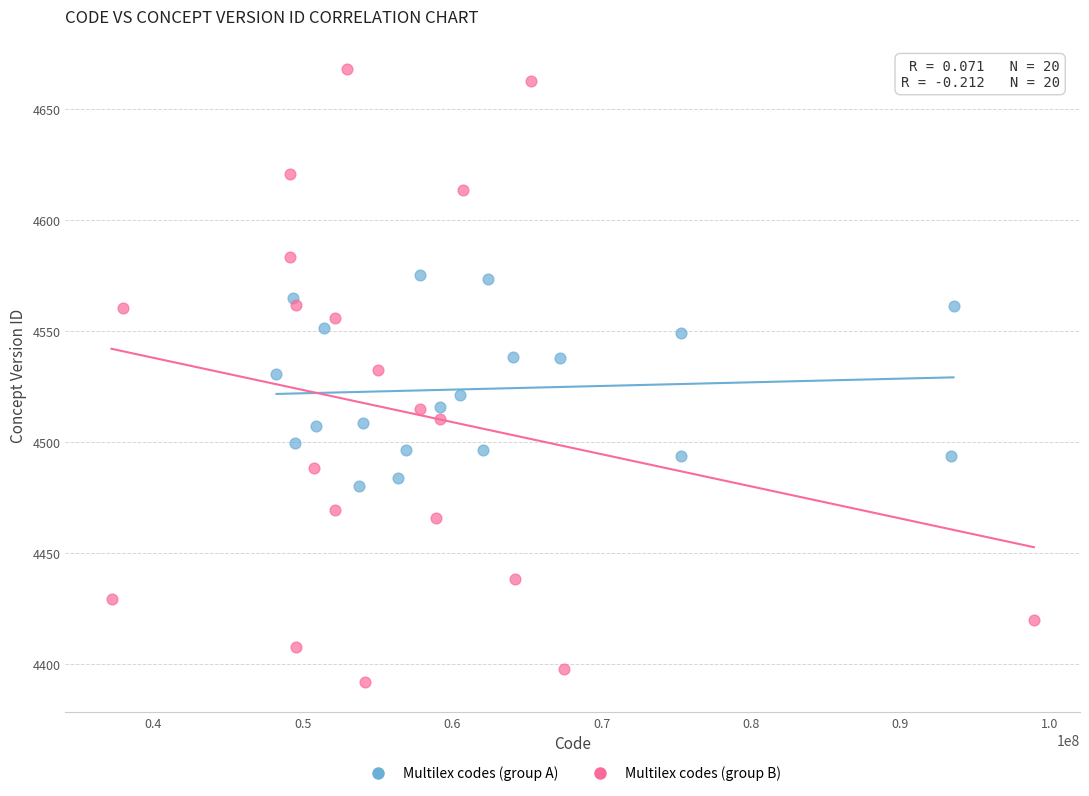

Which series has the largest Y range (max minus min)?

Multilex codes (group B)